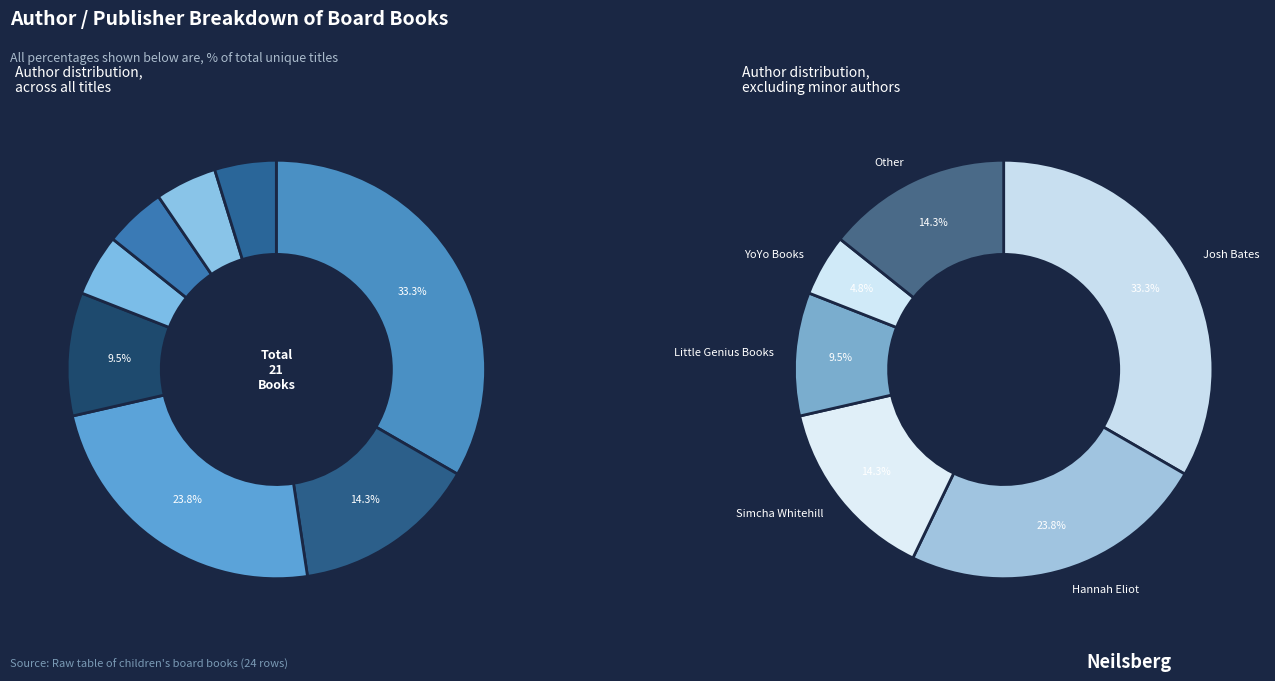

Which has a higher value, Simcha Whitehill or YoYo Books?

Simcha Whitehill